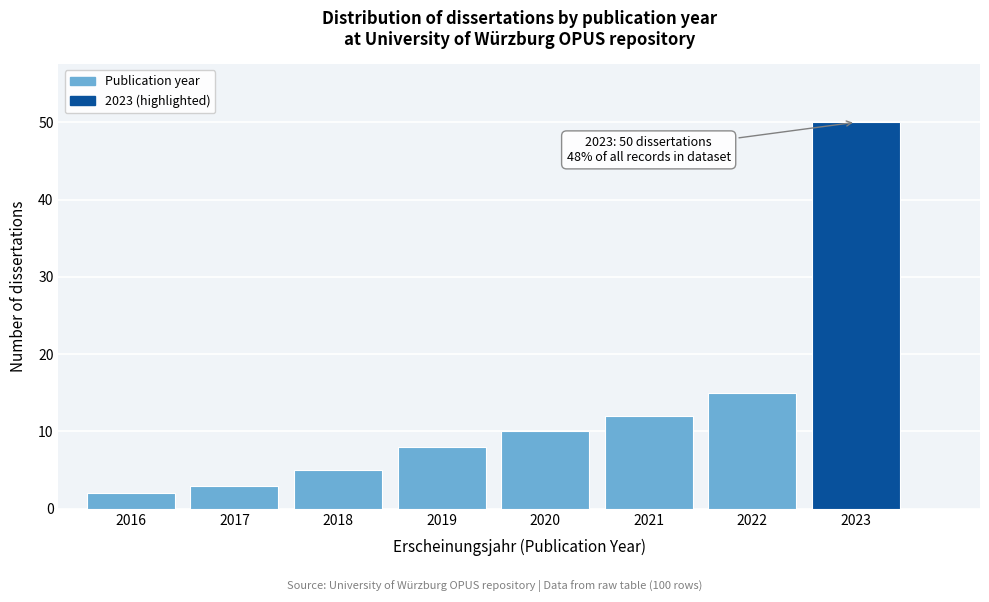

Reading left to right, extract all data points from this chart.

2	3	5	8	10	12	15	50